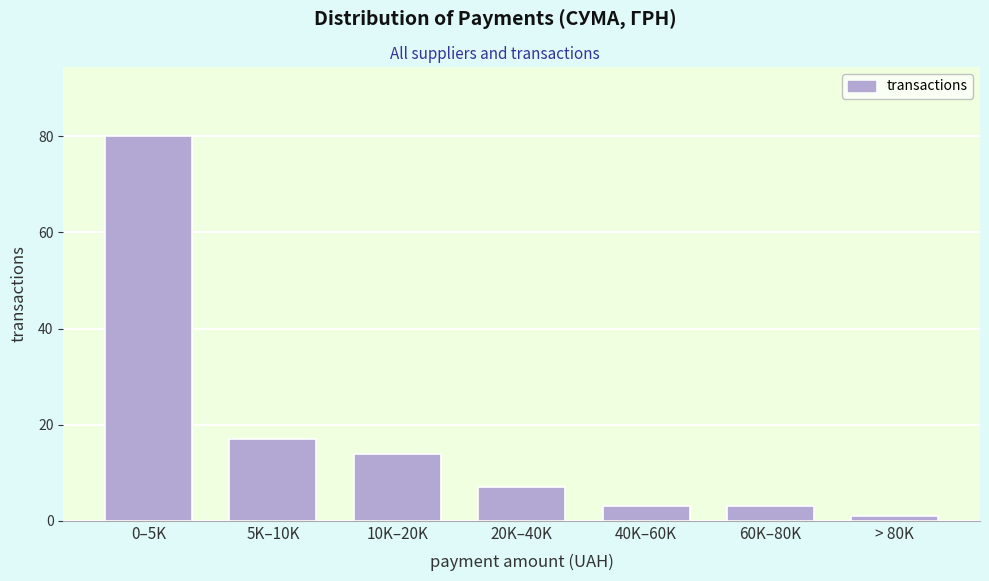

Reading right to left, transcribe all the data shown in this chart.

> 80K=1	60K–80K=3	40K–60K=3	20K–40K=7	10K–20K=14	5K–10K=17	0–5K=80